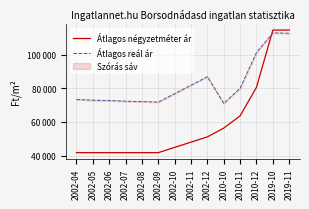

Reading left to right, list all the values displayed in this chart.

Átlagos négyzetméter ár: 2002-04=41791	2002-05=41791	2002-06=41791	2002-07=41791	2002-08=41791	2002-09=41791	2002-10=44912	2002-11=48032	2002-12=51153	2010-10=56354	2010-11=63636	2010-12=80606	2019-10=114545	2019-11=114545
Átlagos reál ár: 2002-04=73325	2002-05=72949	2002-06=72719	2002-07=72321	2002-08=72096	2002-09=71788	2002-10=76821	2002-11=81841	2002-12=86858	2010-10=71045	2010-11=80065	2010-12=101215	2019-10=112887	2019-11=112661